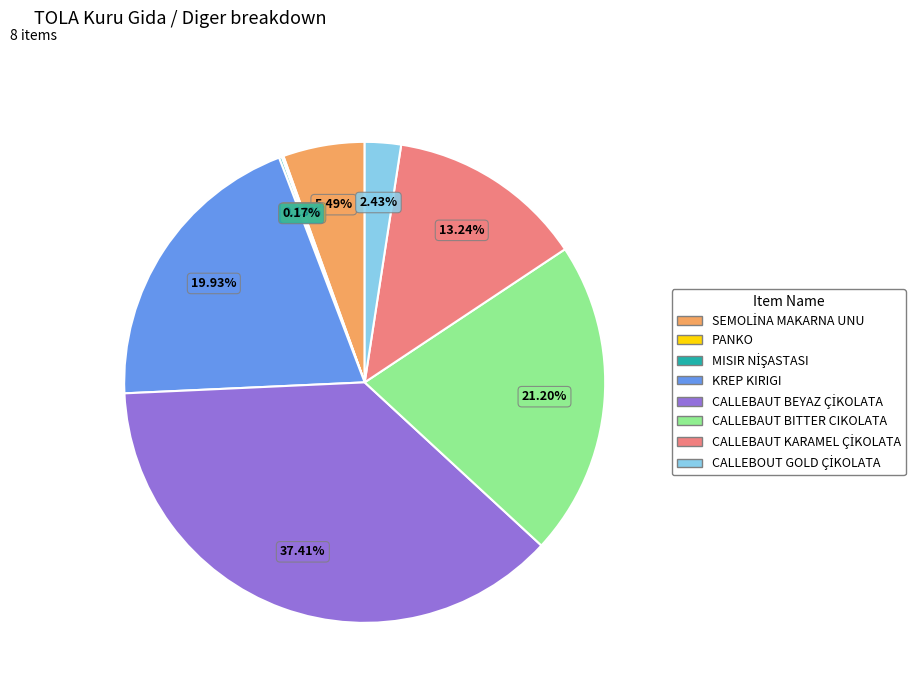

Is KREP KIRIGI the majority of the pie?

No